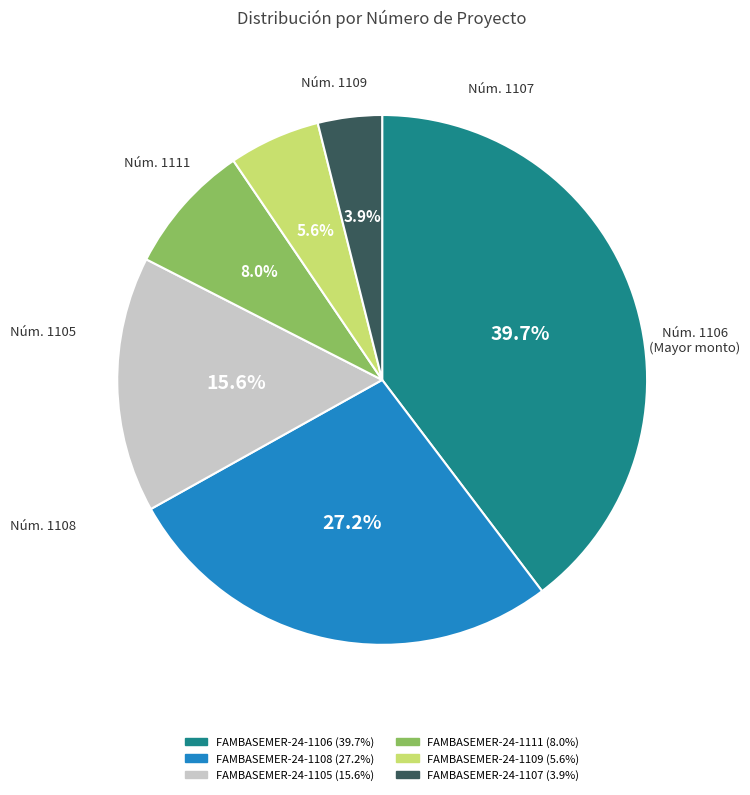

Approximately how many times larger is the value at FAMBASEMER-24-1108 compared to FAMBASEMER-24-1109?

4.9